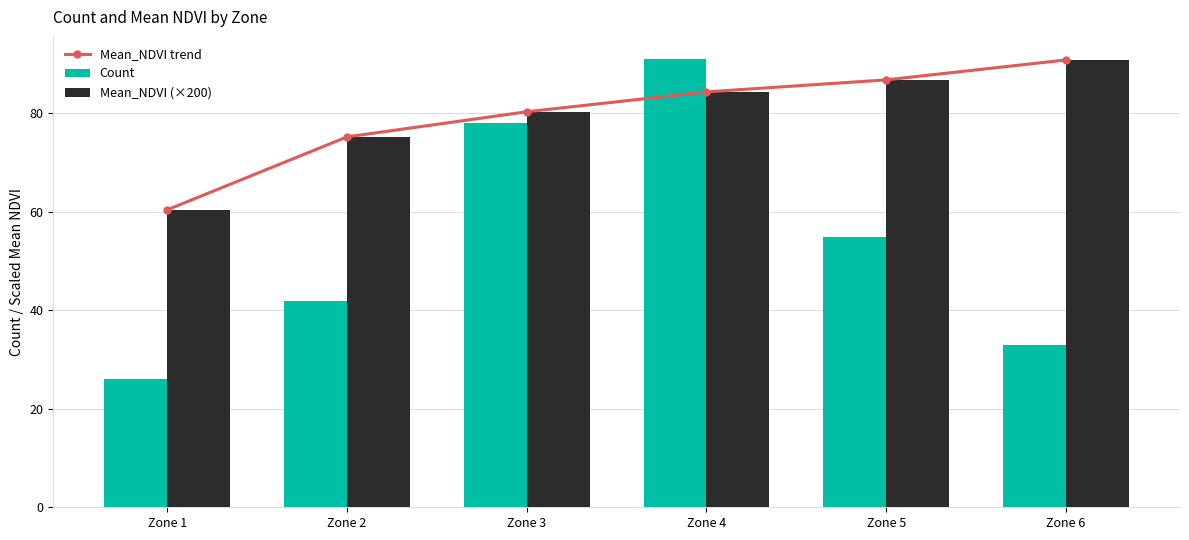

What is the difference between the highest and lowest values at Zone 5?

31.8